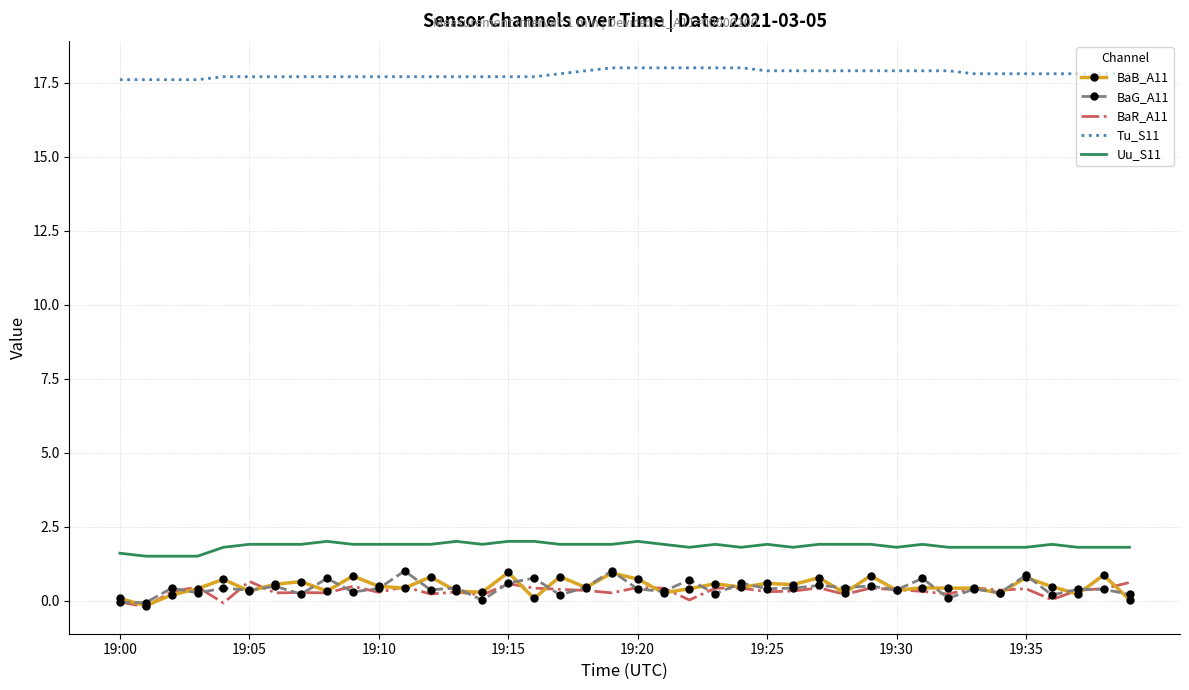

True or false: Tu_S11 and BaR_A11 intersect in this chart.

False